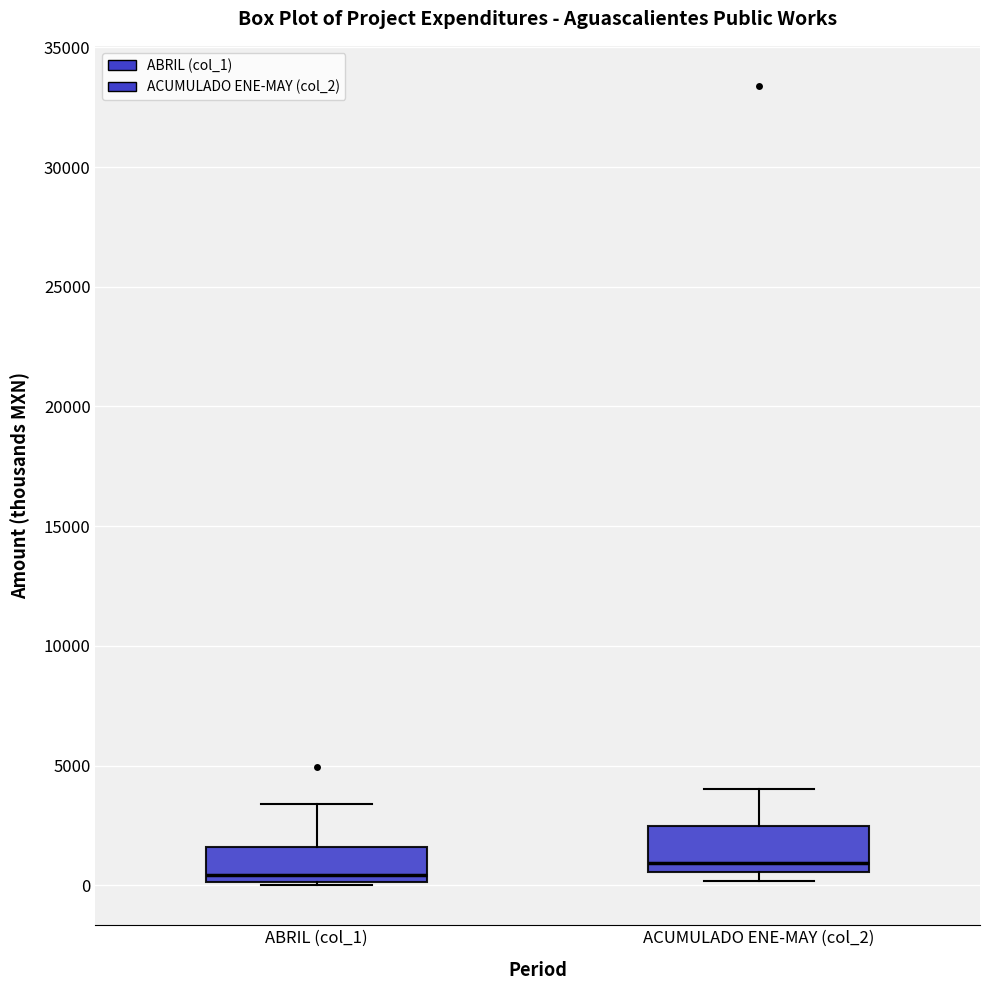

Reading left to right, read every box against the y-axis: the position of its median line, the range the box covers, and the ends of its whiskers. The values are not printed on the chart, so give them approximately, as read against the axis.

ABRIL (col_1): median 500, box 0 to 1500, whiskers 0 (just below the box's lower edge) to 3500
ACUMULADO ENE-MAY (col_2): median 1000, box 500 to 2500, whiskers 0 to 4000